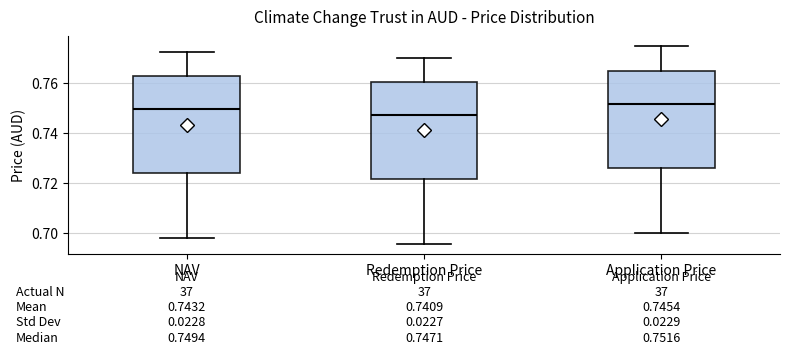

Which box has the highest median line?

Application Price